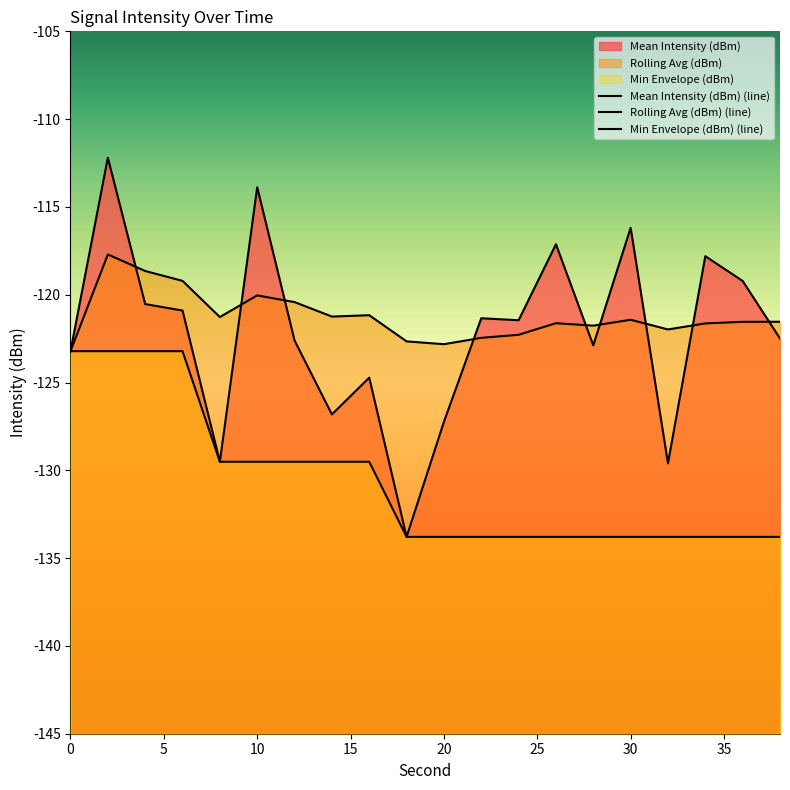

At how many categories does at least one series exceed -125?

20